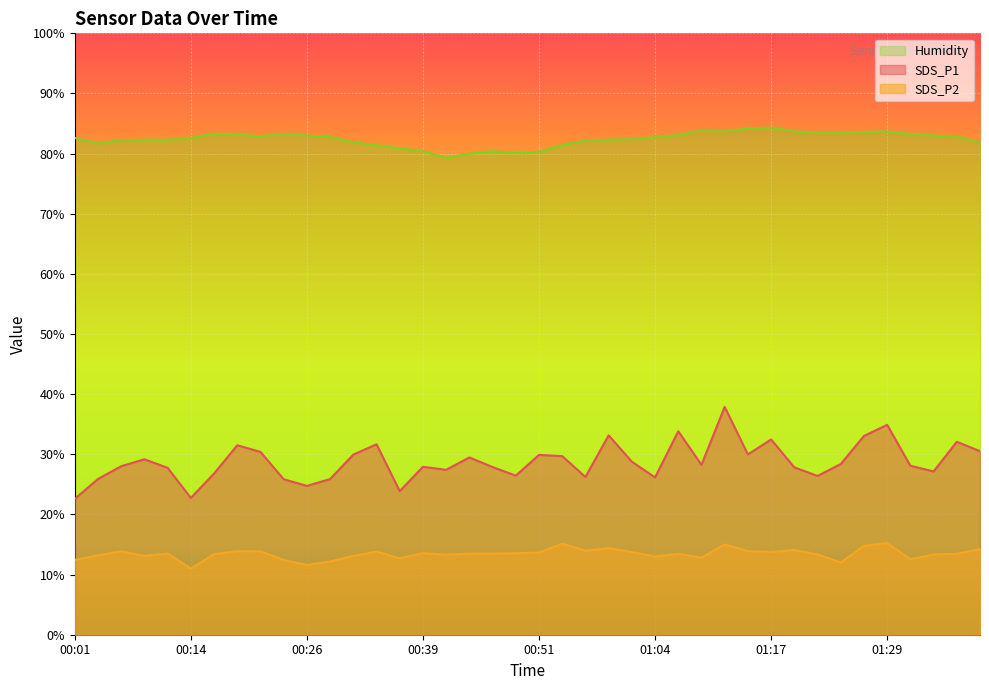

Reading left to right, list all the values displayed in this chart.

SDS_P1: 00:01=22.6	00:04=25.9	00:06=28.0	00:09=29.2	00:11=27.8	00:14=22.8	00:16=26.8	00:19=31.5	00:21=30.4	00:24=25.9	00:26=24.8	00:29=25.9	00:31=29.9	00:34=31.7	00:36=23.9	00:39=27.9	00:41=27.4	00:44=29.5	00:46=27.9	00:49=26.4	00:51=29.9	00:54=29.7	00:56=26.2	00:59=33.1	01:01=28.8	01:04=26.1	01:07=33.8	01:09=28.2	01:12=37.9	01:14=30.0	01:17=32.5	01:19=27.8	01:22=26.4	01:24=28.4	01:27=33.0	01:29=34.9	01:32=28.1	01:35=27.1	01:37=32.1	01:40=30.5
SDS_P2: 00:01=12.4	00:04=13.2	00:06=13.9	00:09=13.1	00:11=13.5	00:14=11.0	00:16=13.4	00:19=13.9	00:21=13.9	00:24=12.4	00:26=11.6	00:29=12.2	00:31=13.1	00:34=13.8	00:36=12.7	00:39=13.6	00:41=13.3	00:44=13.5	00:46=13.5	00:49=13.6	00:51=13.7	00:54=15.1	00:56=14.0	00:59=14.4	01:01=13.8	01:04=13.0	01:07=13.4	01:09=12.8	01:12=15.0	01:14=13.9	01:17=13.8	01:19=14.1	01:22=13.3	01:24=12.0	01:27=14.8	01:29=15.2	01:32=12.6	01:35=13.3	01:37=13.4	01:40=14.2
Humidity: 00:01=82.6	00:04=81.7	00:06=82.2	00:09=82.3	00:11=82.3	00:14=82.6	00:16=83.3	00:19=83.2	00:21=82.9	00:24=83.2	00:26=83.0	00:29=82.8	00:31=81.9	00:34=81.4	00:36=80.9	00:39=80.4	00:41=79.3	00:44=80.0	00:46=80.4	00:49=80.1	00:51=80.3	00:54=81.4	00:56=82.2	00:59=82.3	01:01=82.4	01:04=82.7	01:07=83.1	01:09=83.8	01:12=83.7	01:14=84.2	01:17=84.3	01:19=83.7	01:22=83.5	01:24=83.5	01:27=83.6	01:29=83.7	01:32=83.3	01:35=83.0	01:37=82.9	01:40=81.8